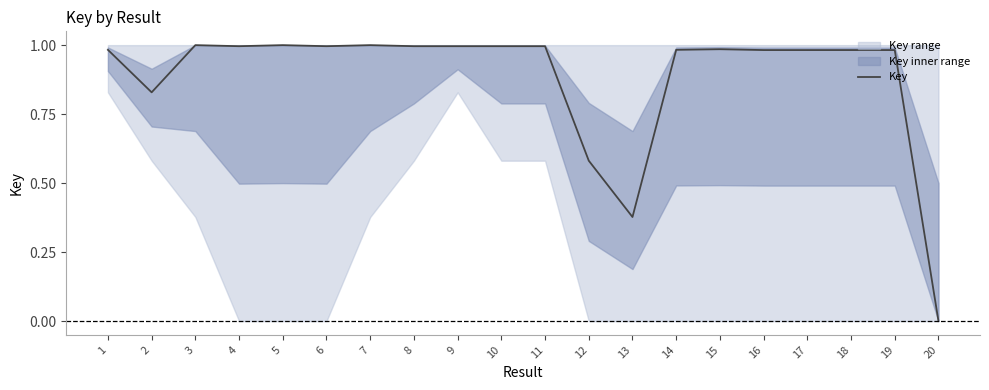

Rank the categories by value from highest to lowest.

5, 3, 7, 9, 8, 11, 10, 4, 6, 15, 14, 1, 18, 19, 16, 17, 2, 12, 13, 20